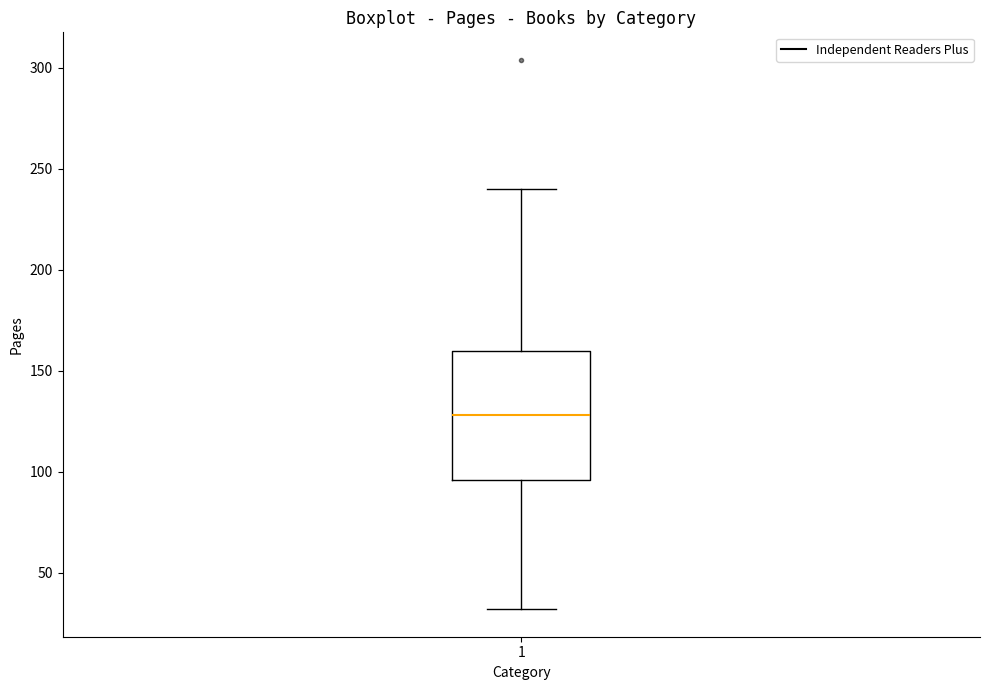

Read this box plot against the y-axis: the position of the median line, the range covered by the box, and the ends of both whiskers. The values are not printed on the chart, so give them approximately, as read against the axis.

median 130, box 95 to 160, whiskers 30 to 240